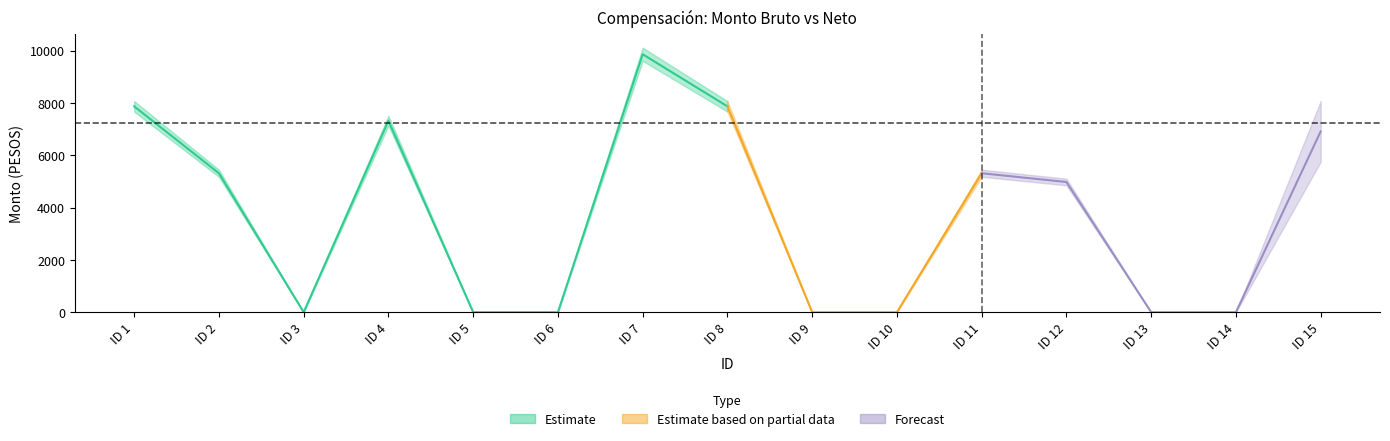

How many positive values does the Monto neto series have?

8